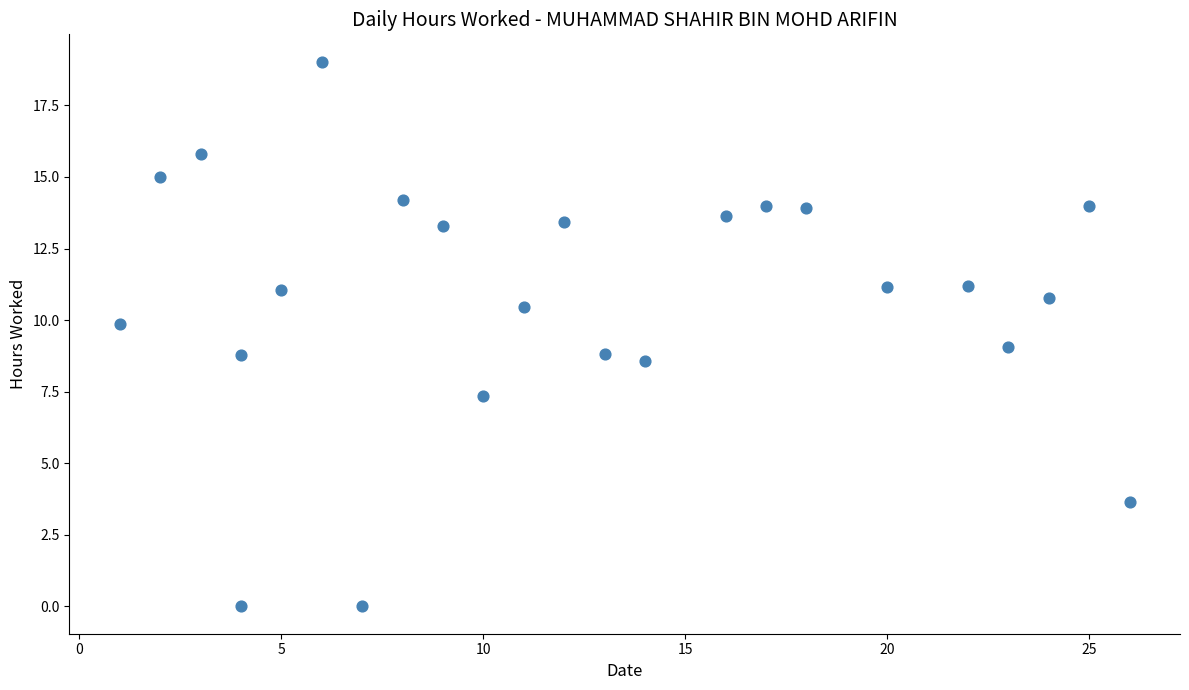

What is the range of X values (max minus min)?

25.0